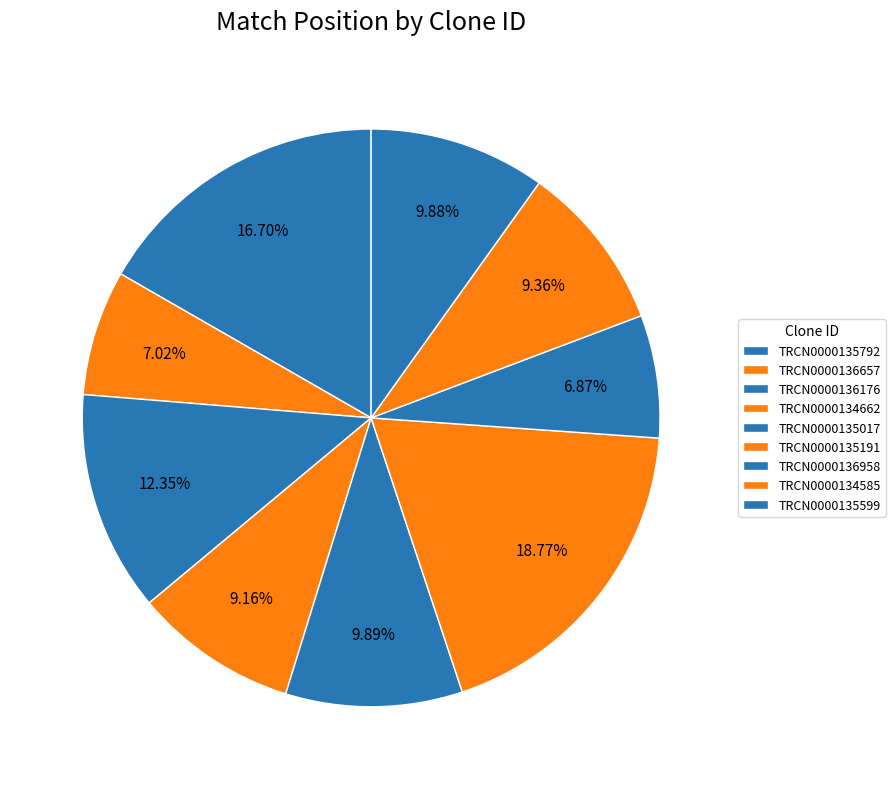

Which has a higher value, TRCN0000135191 or TRCN0000135792?

TRCN0000135191